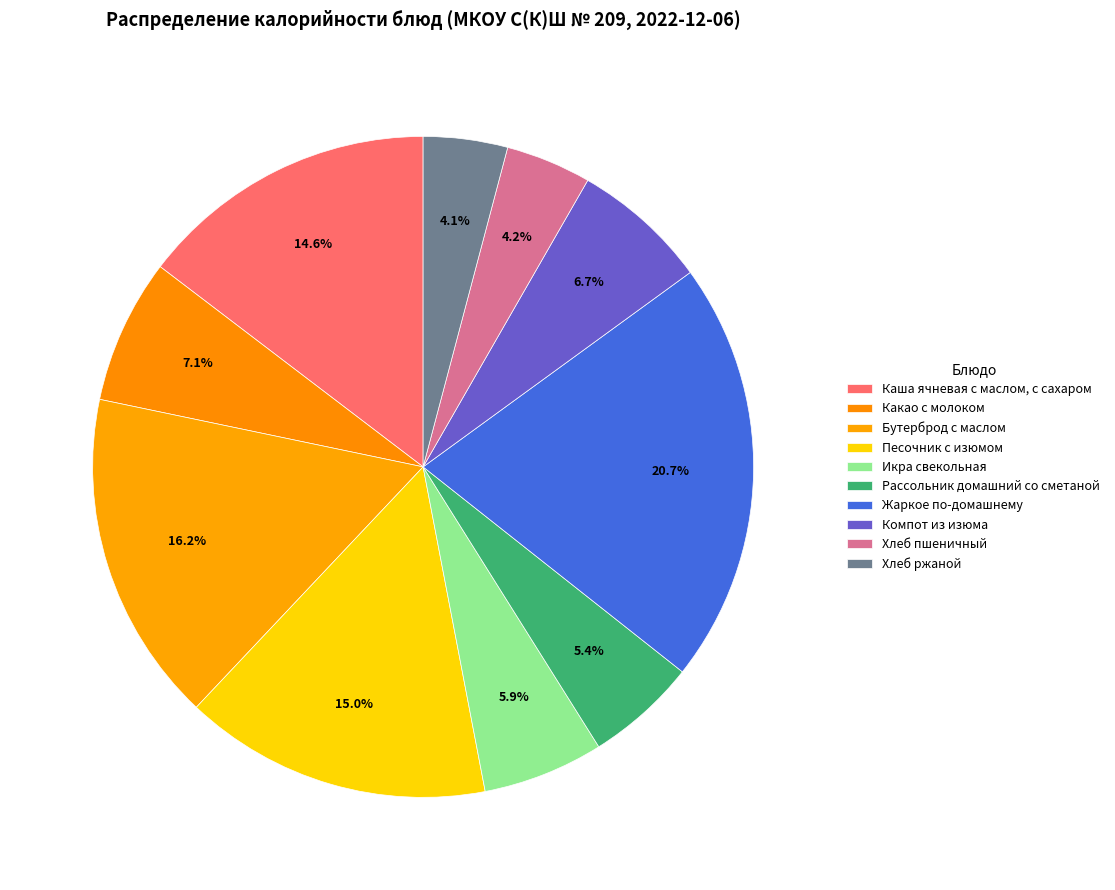

To the nearest percent, what is the combined percentage of Бутерброд с маслом and Икра свекольная?

22%